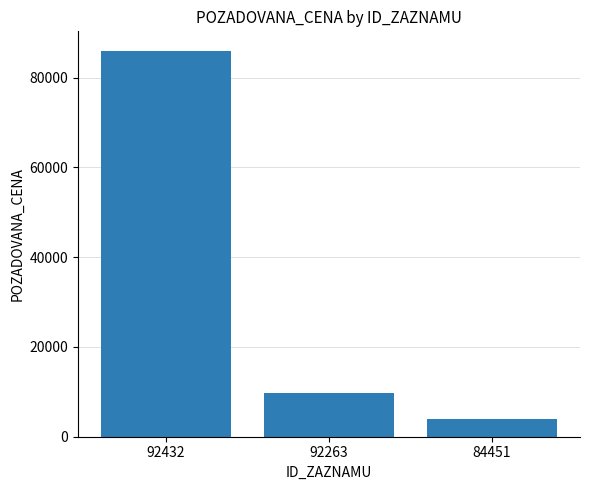

What is the greatest value displayed?

86006